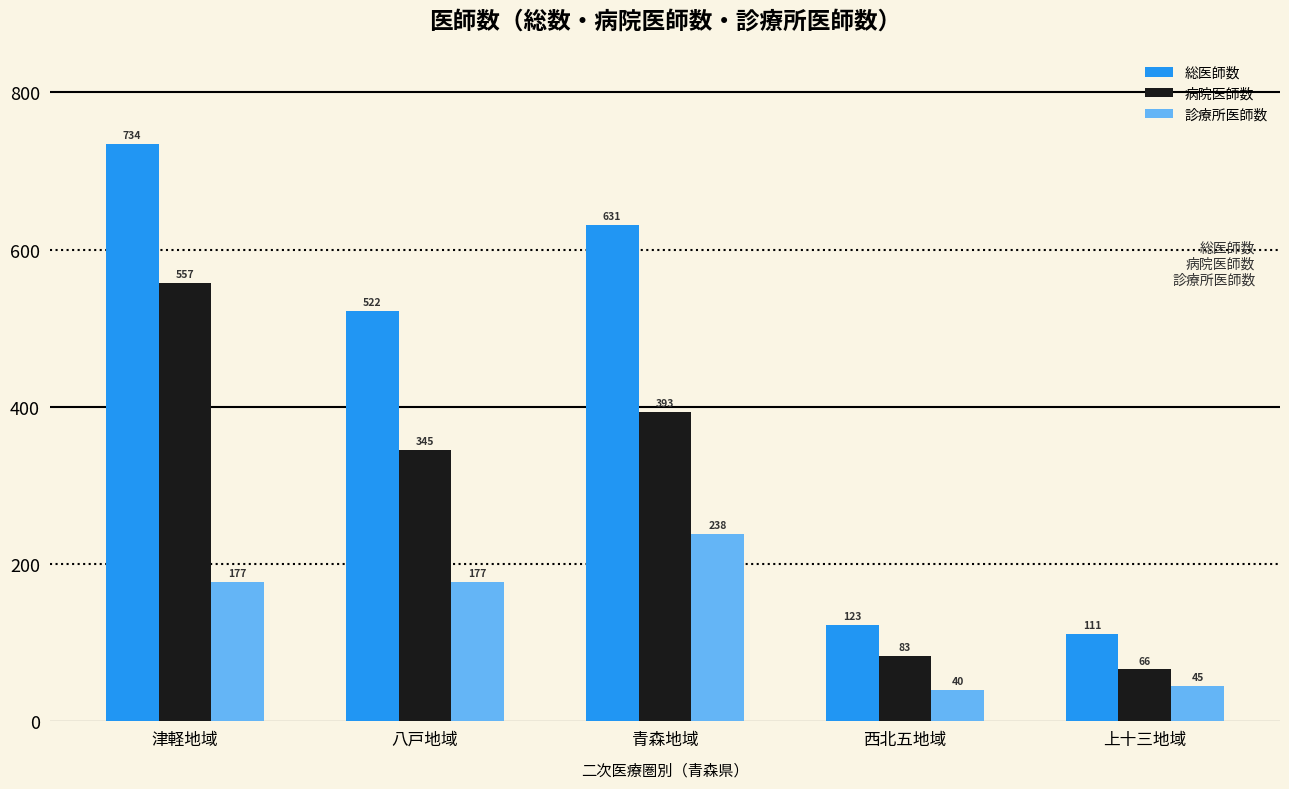

How many data points does each series have?

5